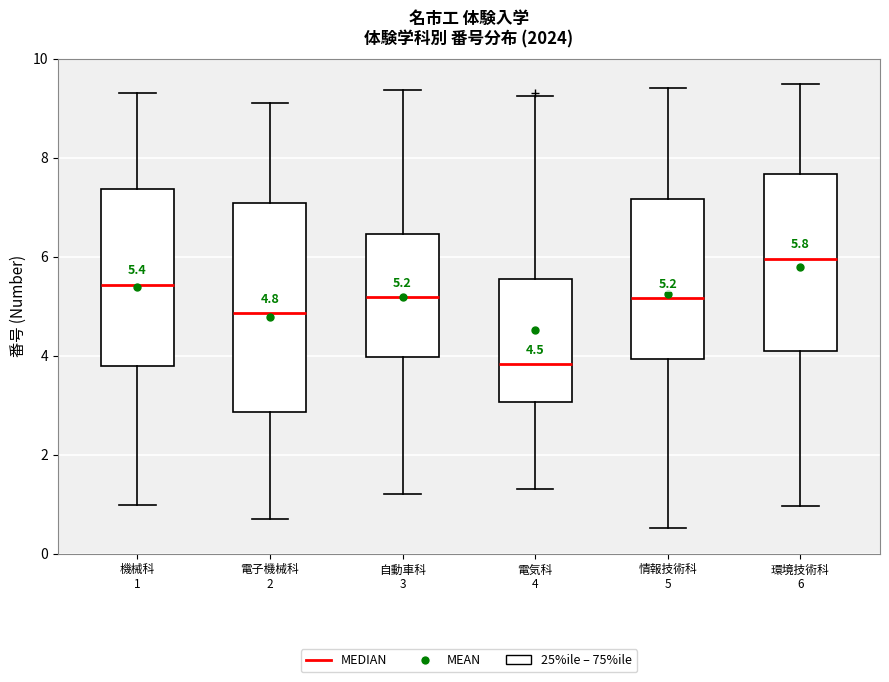

Which box has the lowest median line?

電気科 4